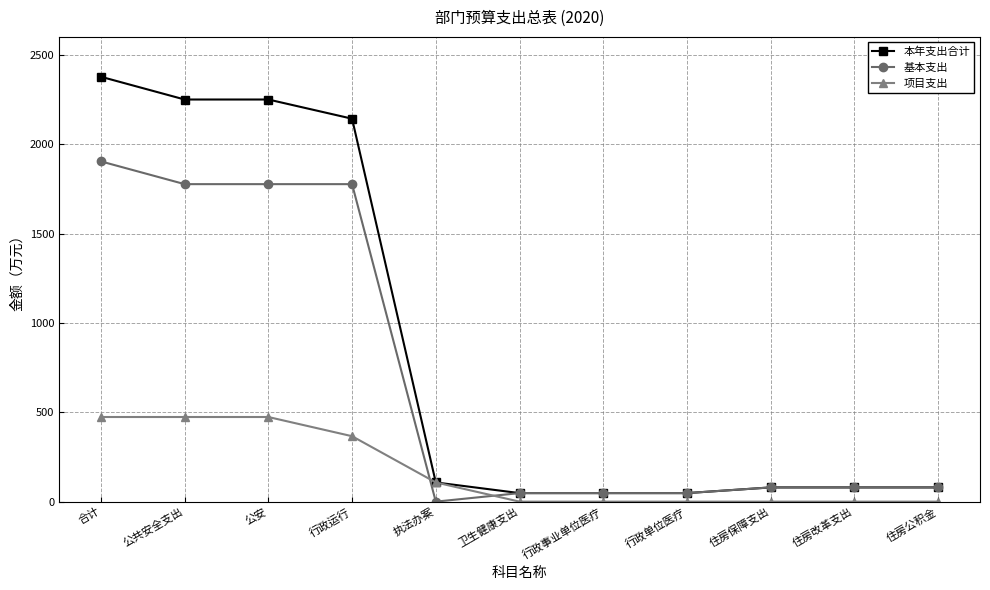

What is the difference between the maximum and minimum values in the 本年支出合计 series?

2329.2